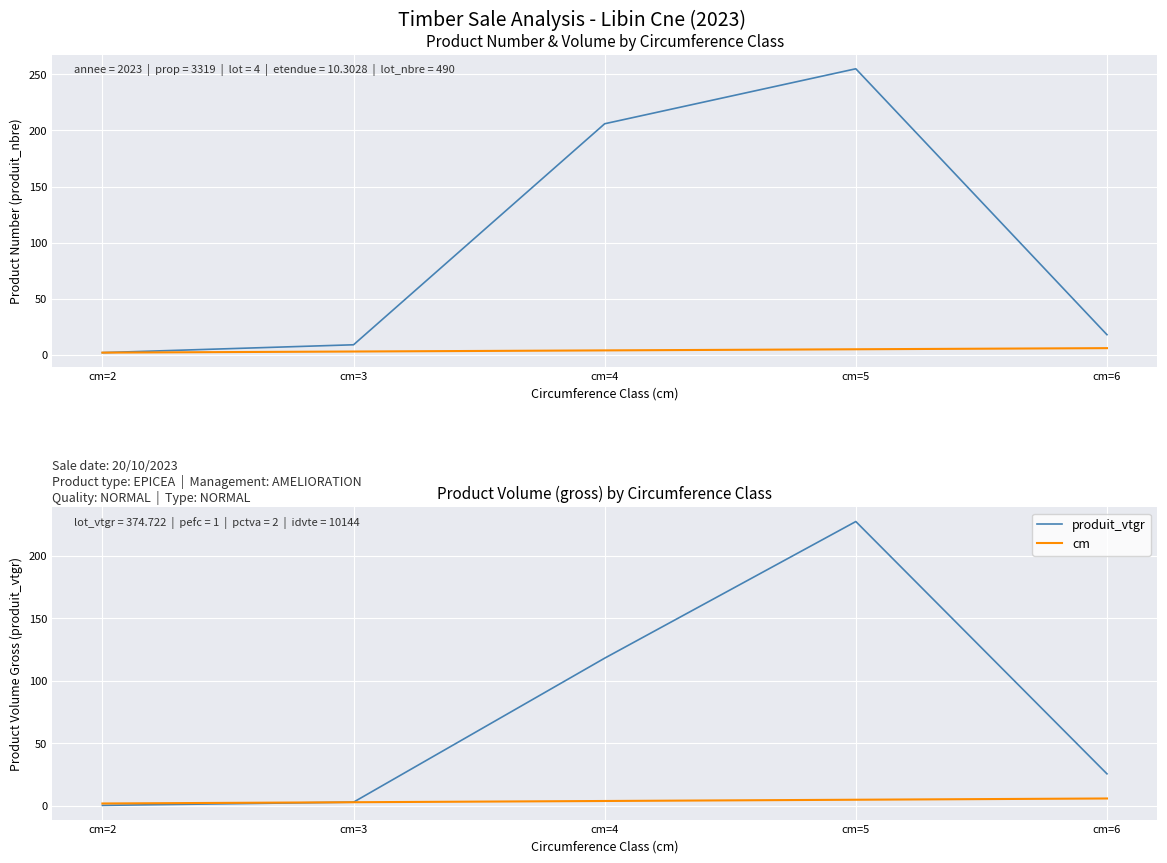

Rank the categories by produit_vtgr value from lowest to highest.

cm=2, cm=3, cm=6, cm=4, cm=5